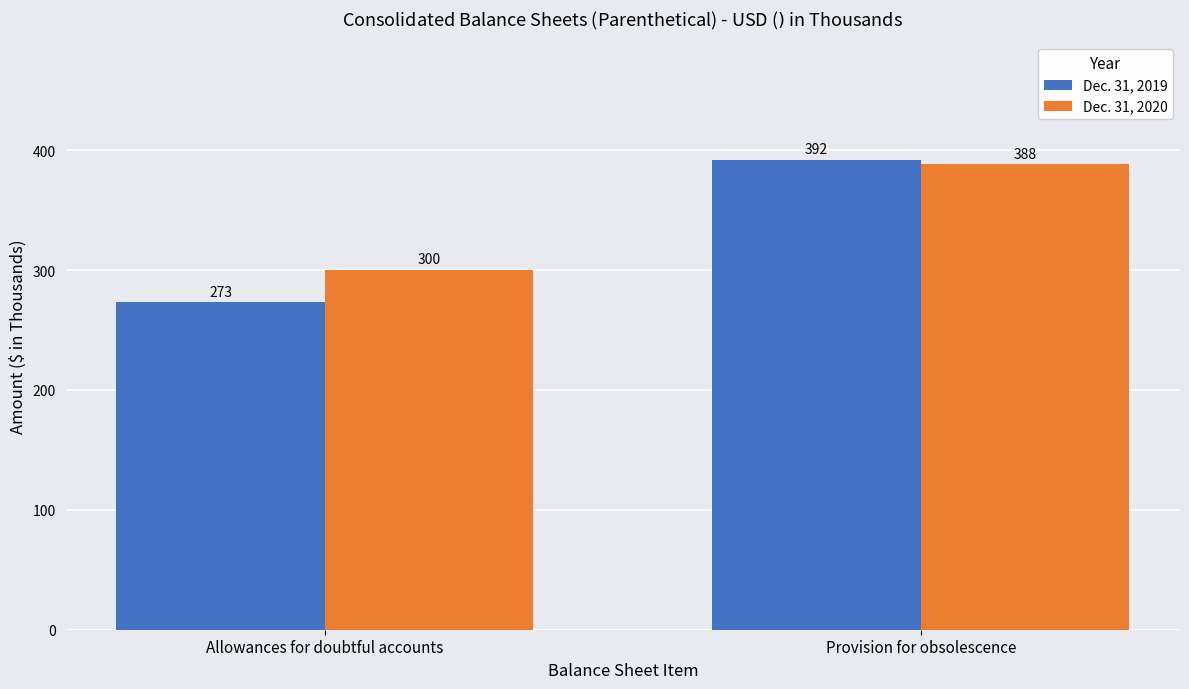

What is the minimum value shown in the chart?

273